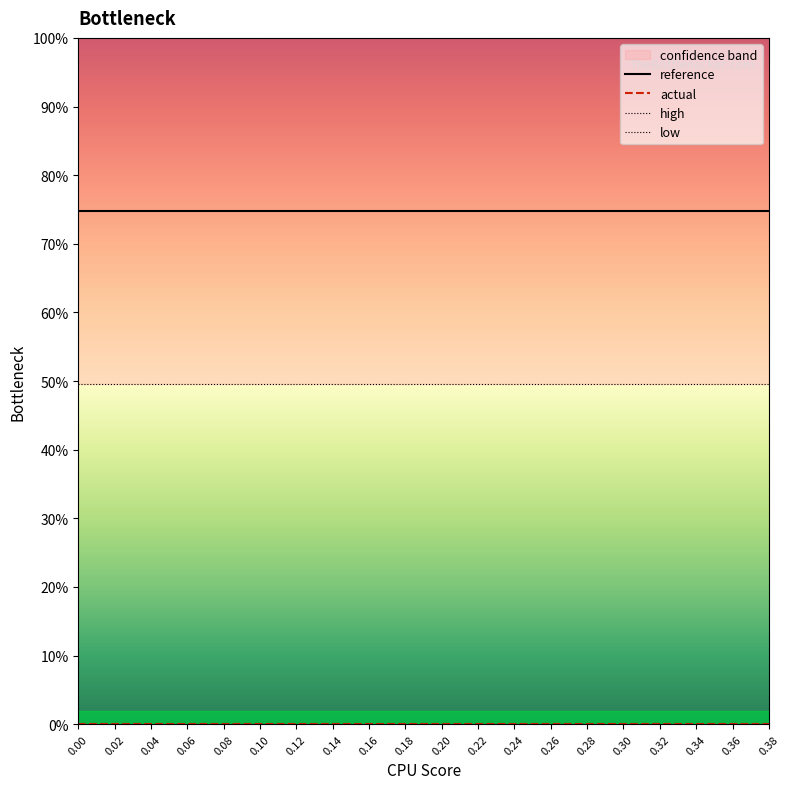

What is the average value of the high series?

100.0